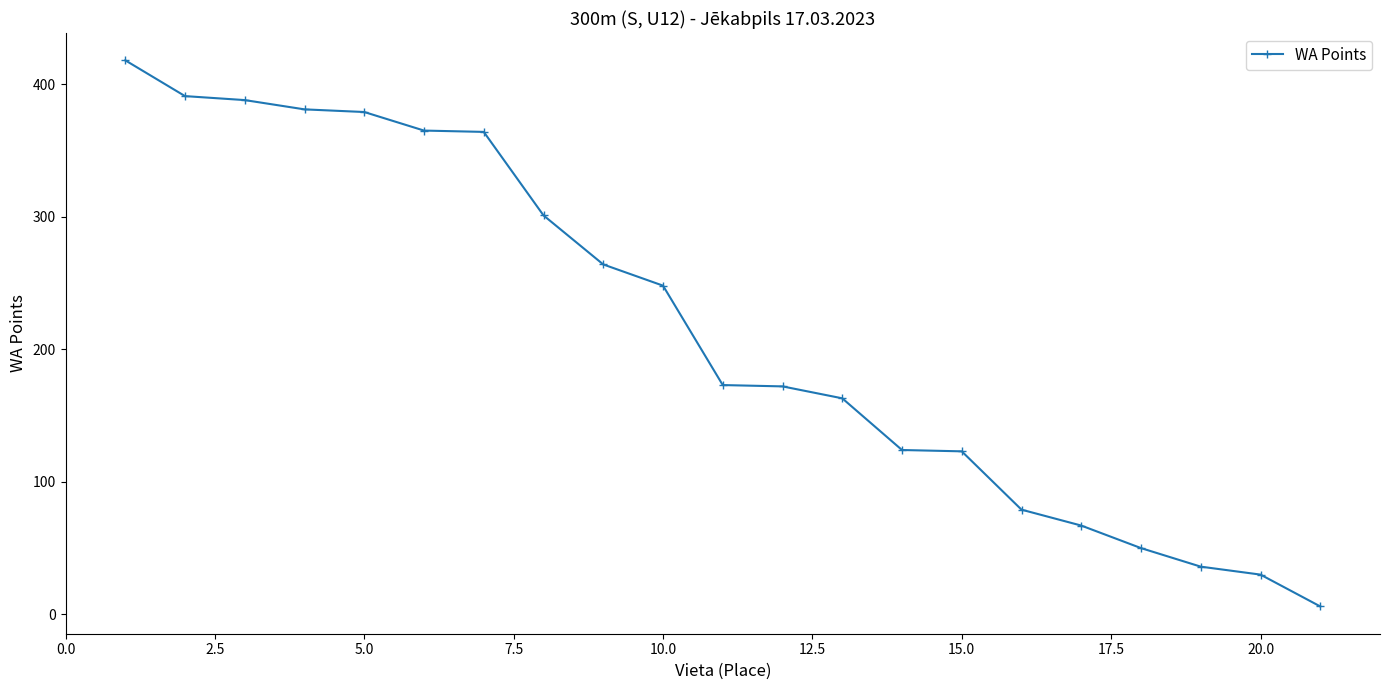

How many series are shown in this chart?

1